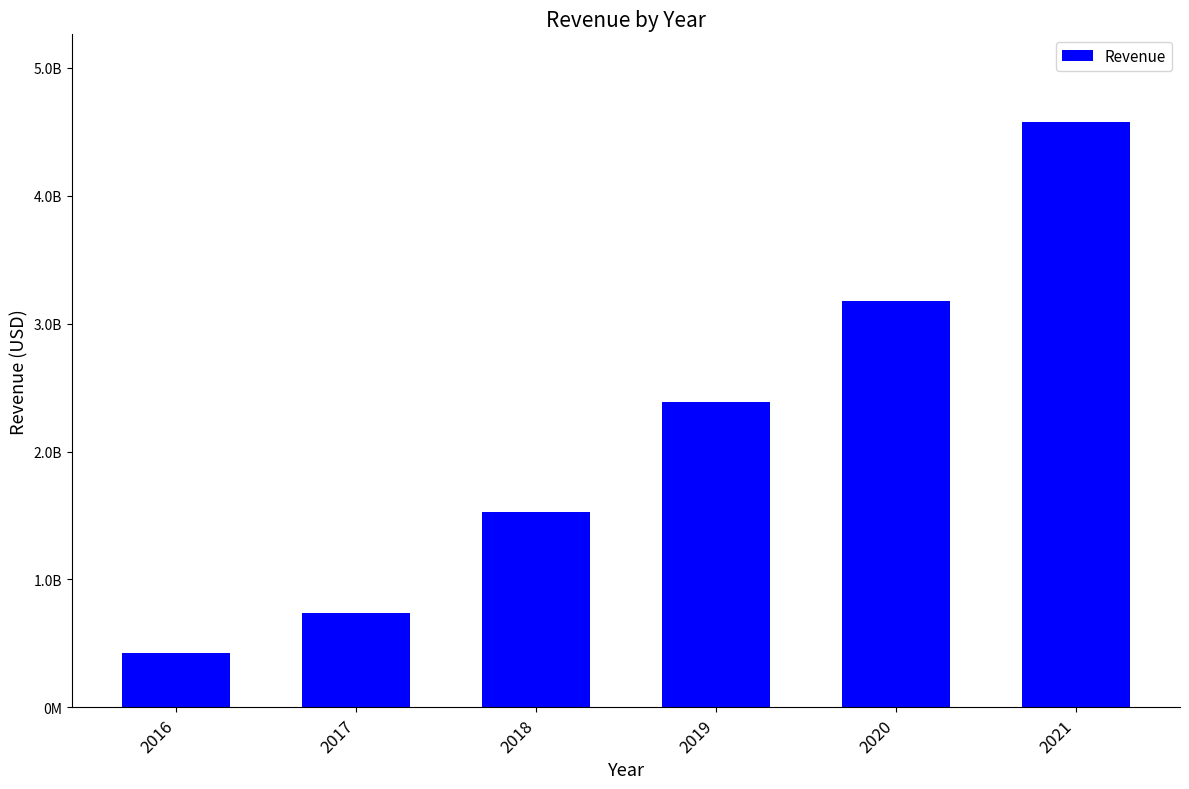

What is the ratio of the value at 2018 to the value at 2016?

3.6